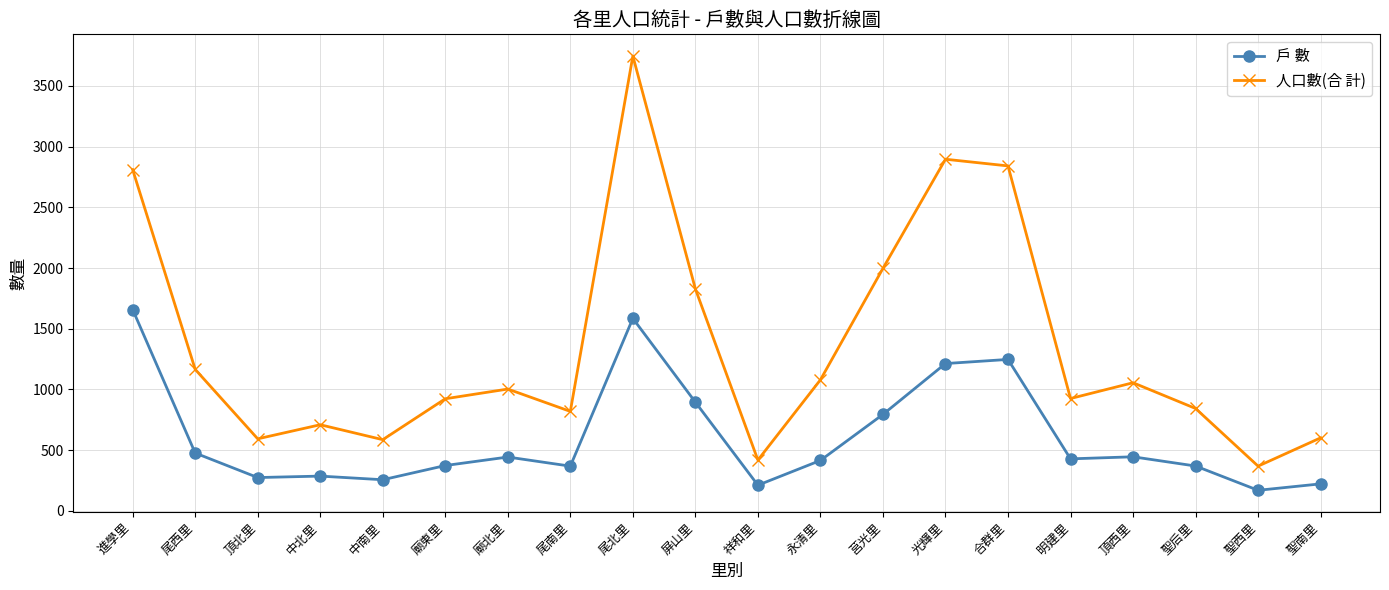

At 進學里, list the series in order from largest to smallest.

人口數(合 計), 戶 數